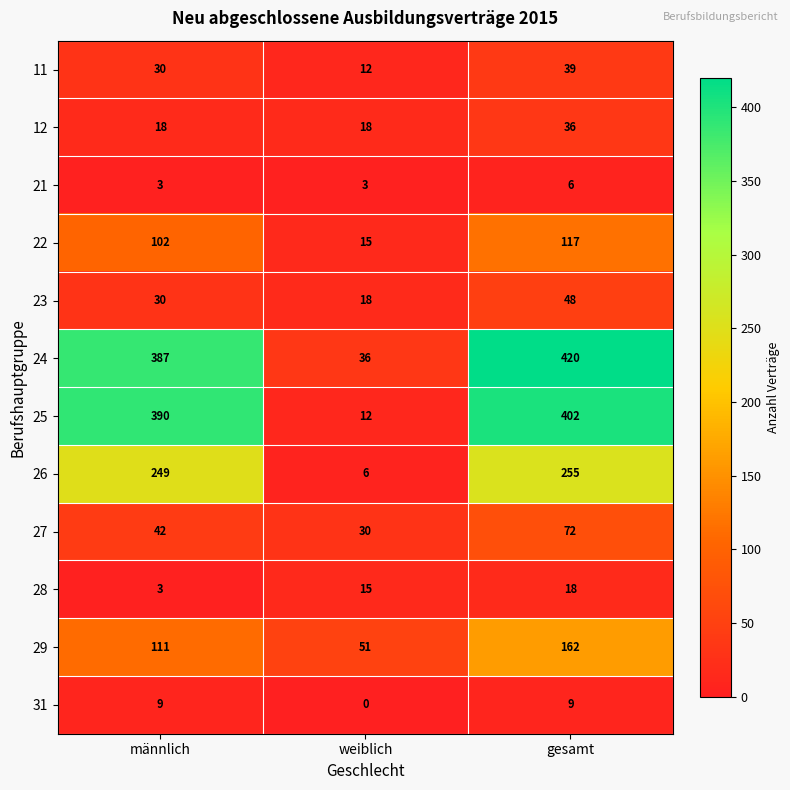

What is the sum of all 31 values?

18